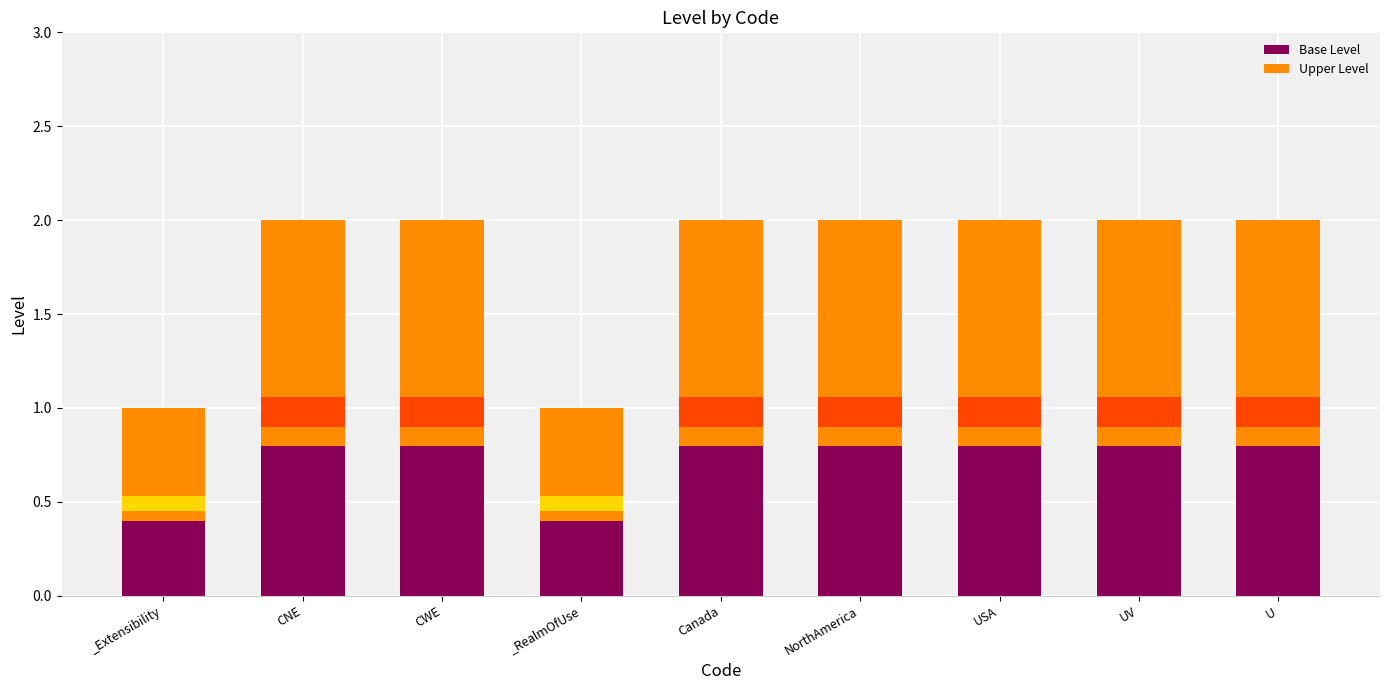

At which category is the sum across all series the highest?

CNE